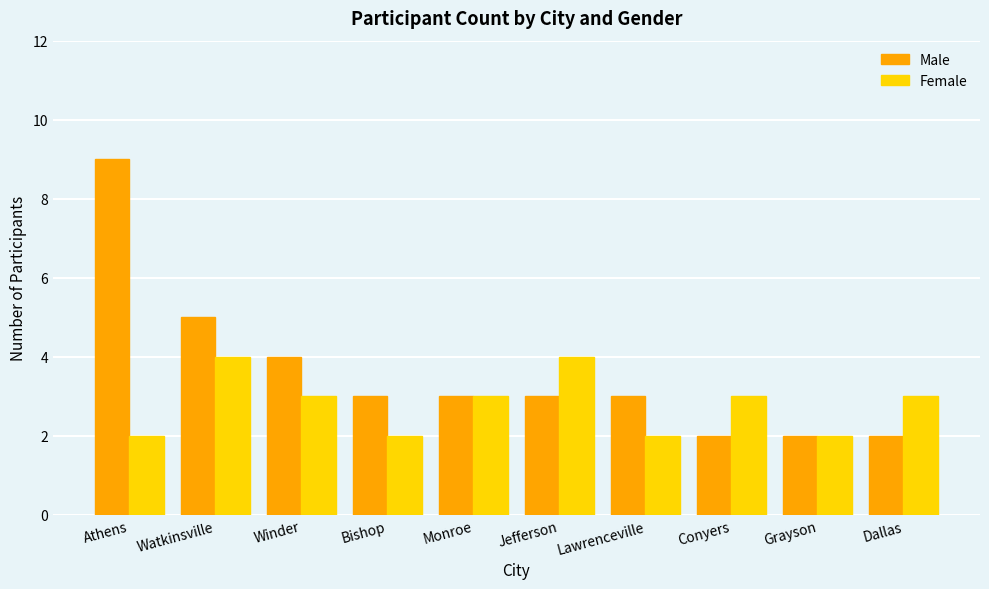

What is the greatest value displayed?

9